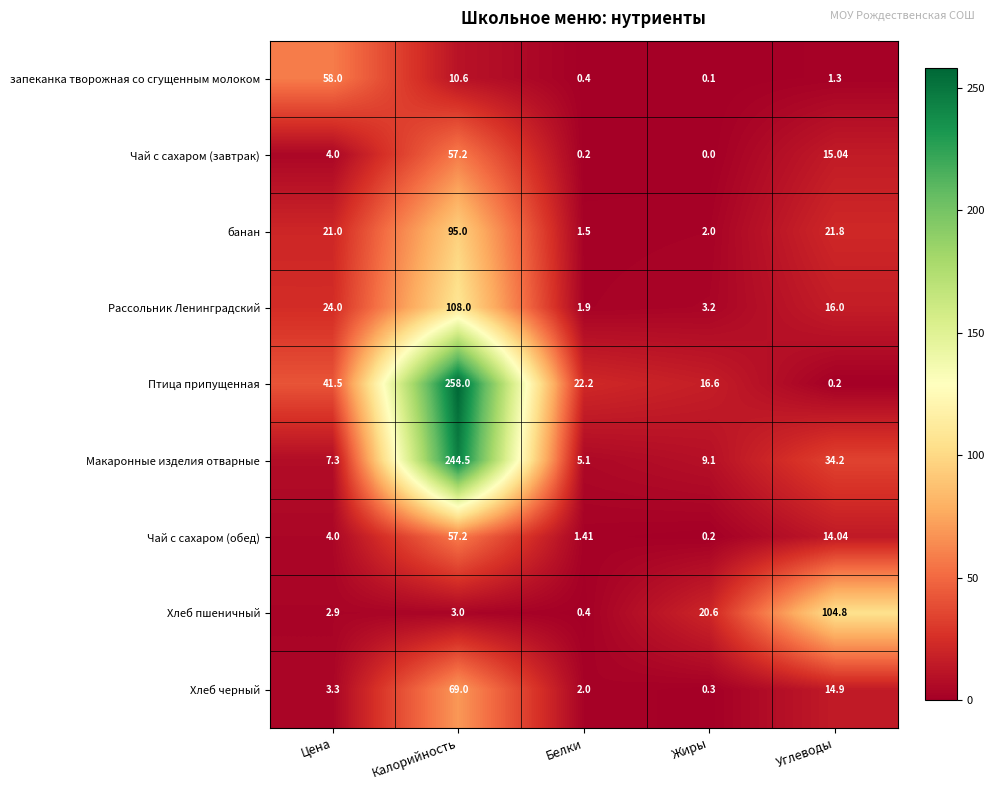

Which category has the highest value in the запеканка творожная со сгущенным молоком series?

Цена